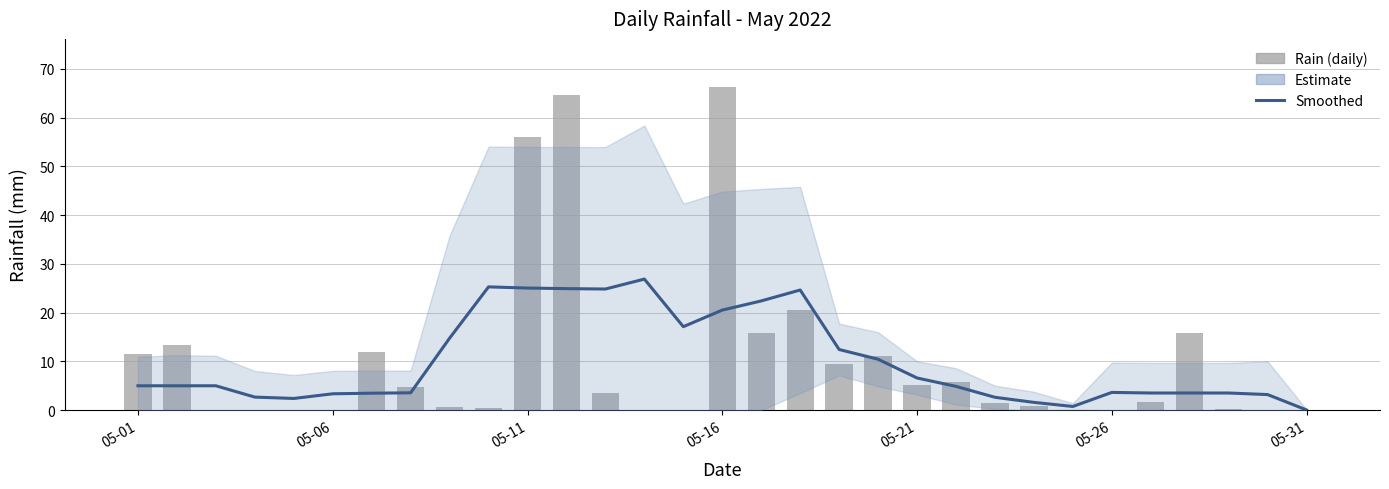

At which label does Rain (daily) first exceed 1?

05-01